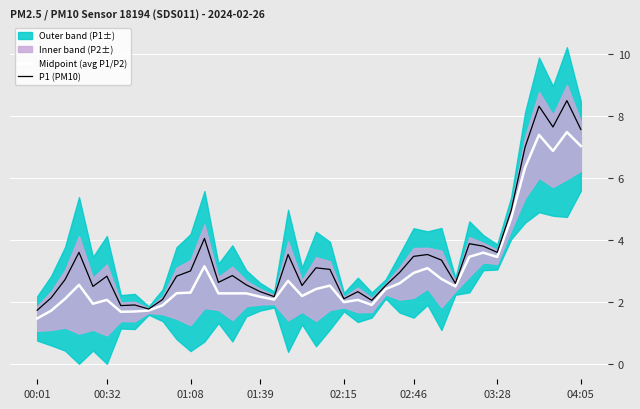

Where is P1 (PM10) nearest to the value 5?

34